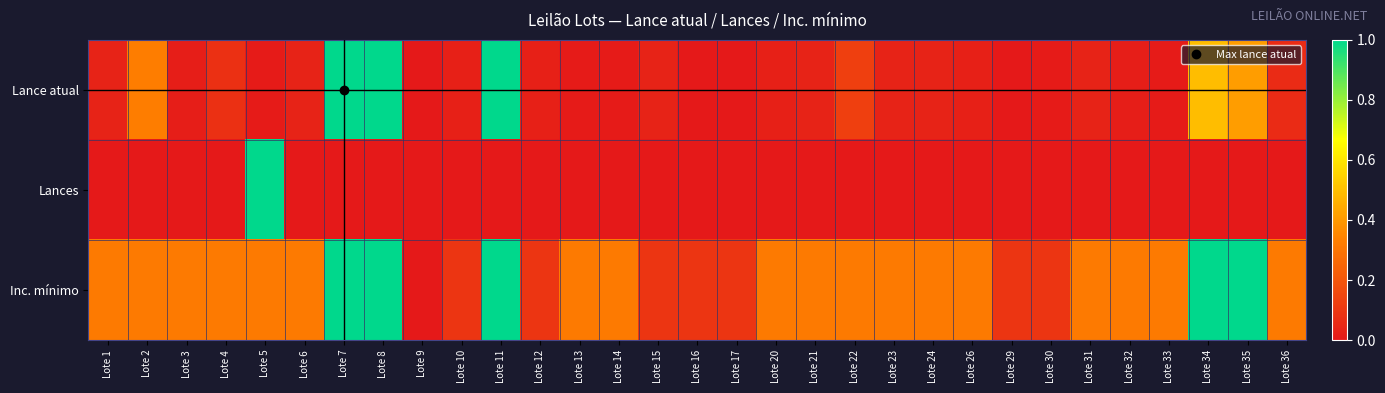

Reading left to right, list all the values displayed in this chart.

Lance atual: Lote 1=0.0	Lote 2=0.3	Lote 3=0.0	Lote 4=0.1	Lote 5=0.0	Lote 6=0.0	Lote 7=1.0	Lote 8=1.0	Lote 9=0.0	Lote 10=0.0	Lote 11=1.0	Lote 12=0.0	Lote 13=0.0	Lote 14=0.0	Lote 15=0.0	Lote 16=0.0	Lote 17=0.0	Lote 20=0.0	Lote 21=0.0	Lote 22=0.1	Lote 23=0.0	Lote 24=0.0	Lote 26=0.0	Lote 29=0.0	Lote 30=0.0	Lote 31=0.0	Lote 32=0.0	Lote 33=0.0	Lote 34=0.5	Lote 35=0.4	Lote 36=0.1
Lances: Lote 1=0.0	Lote 2=0.0	Lote 3=0.0	Lote 4=0.0	Lote 5=1.0	Lote 6=0.0	Lote 7=0.0	Lote 8=0.0	Lote 9=0.0	Lote 10=0.0	Lote 11=0.0	Lote 12=0.0	Lote 13=0.0	Lote 14=0.0	Lote 15=0.0	Lote 16=0.0	Lote 17=0.0	Lote 20=0.0	Lote 21=0.0	Lote 22=0.0	Lote 23=0.0	Lote 24=0.0	Lote 26=0.0	Lote 29=0.0	Lote 30=0.0	Lote 31=0.0	Lote 32=0.0	Lote 33=0.0	Lote 34=0.0	Lote 35=0.0	Lote 36=0.0
Inc. mínimo: Lote 1=0.3	Lote 2=0.3	Lote 3=0.3	Lote 4=0.3	Lote 5=0.3	Lote 6=0.3	Lote 7=1.0	Lote 8=1.0	Lote 9=0.0	Lote 10=0.1	Lote 11=1.0	Lote 12=0.1	Lote 13=0.3	Lote 14=0.3	Lote 15=0.1	Lote 16=0.1	Lote 17=0.1	Lote 20=0.3	Lote 21=0.3	Lote 22=0.3	Lote 23=0.3	Lote 24=0.3	Lote 26=0.3	Lote 29=0.1	Lote 30=0.1	Lote 31=0.3	Lote 32=0.3	Lote 33=0.3	Lote 34=1.0	Lote 35=1.0	Lote 36=0.3